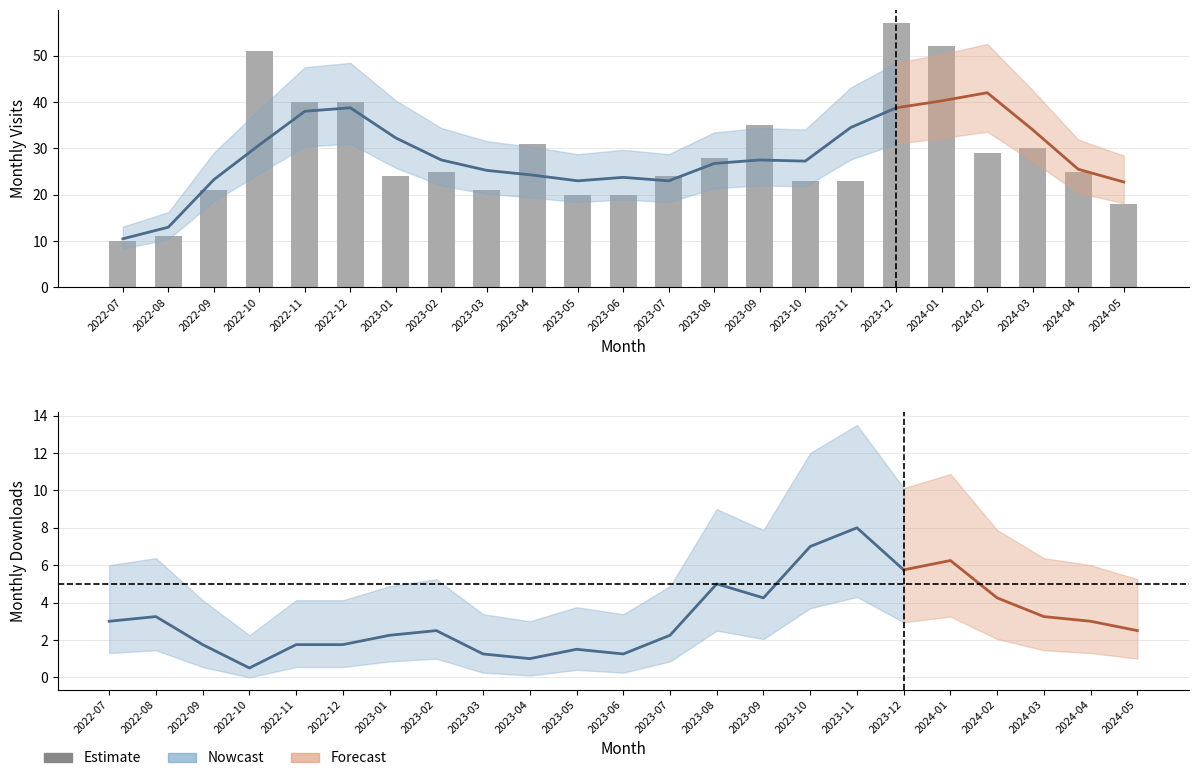

Approximately how many times larger is the value at 2023-10 compared to 2022-11?

0.6